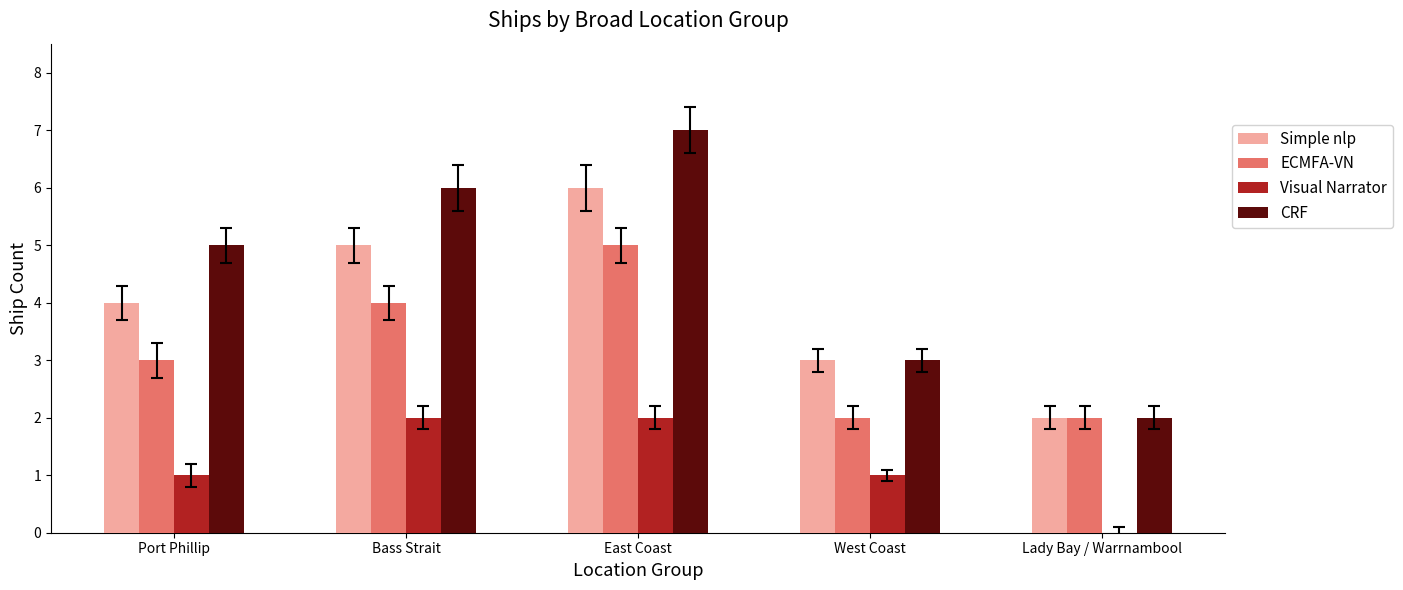

Which series has the largest total across all categories?

CRF